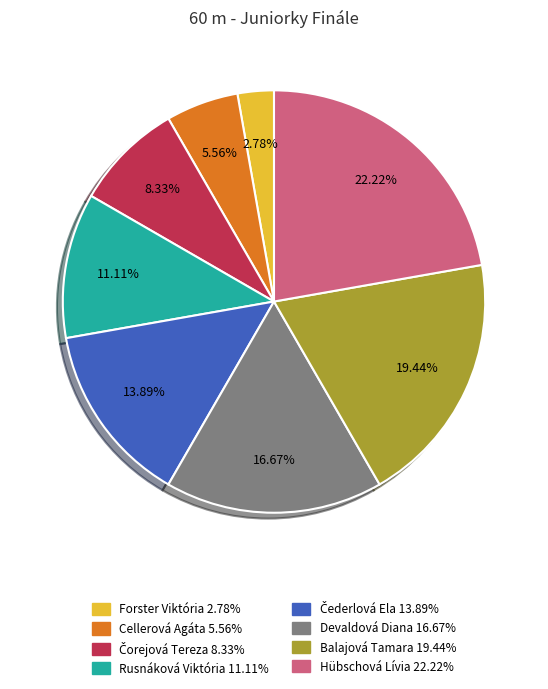

What is the largest slice in the pie chart?

Hübschová Lívia